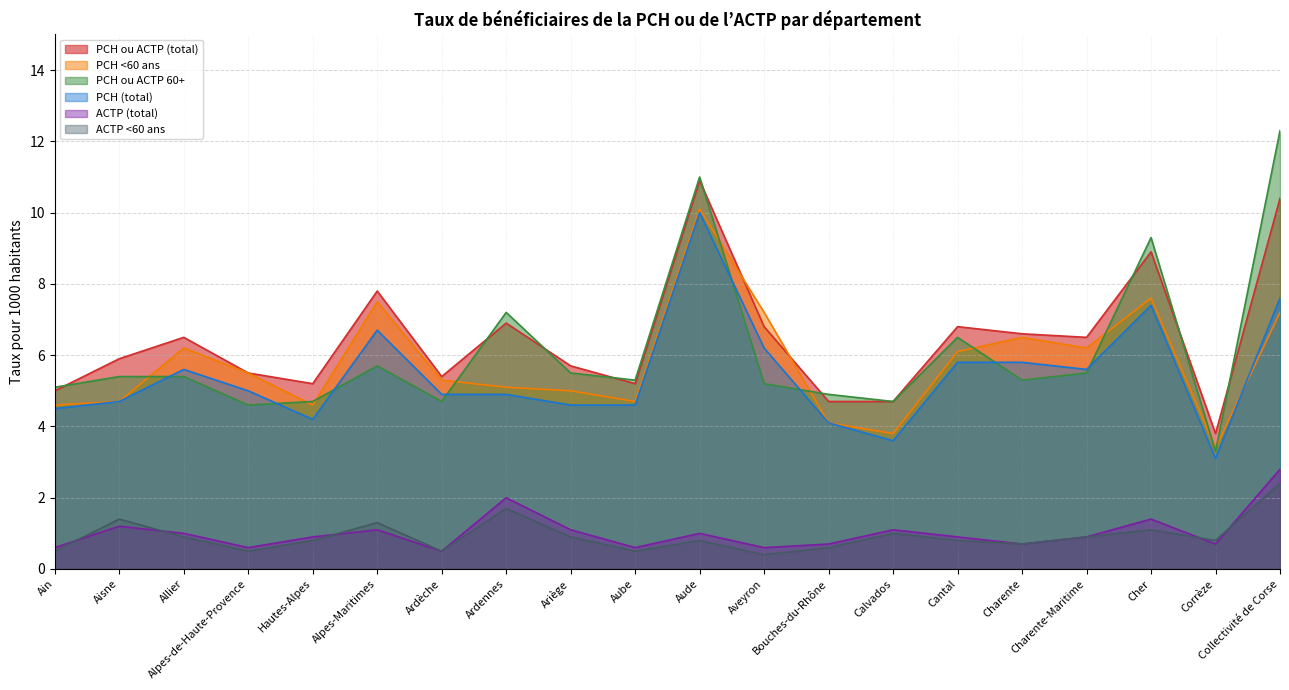

At which label is PCH <60 ans closest to 6?

Cantal